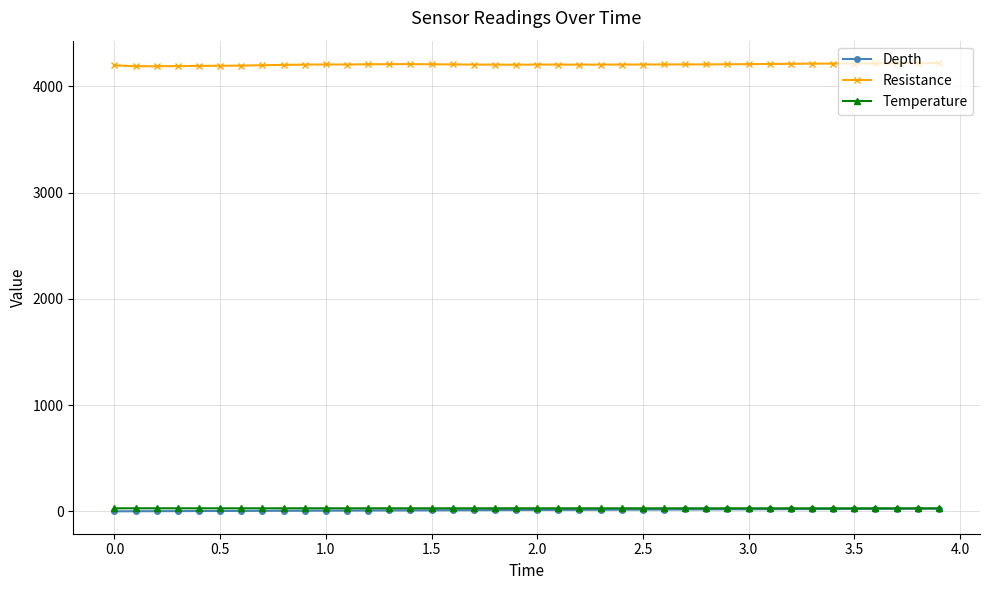

True or false: Depth and Resistance cross at least once.

False